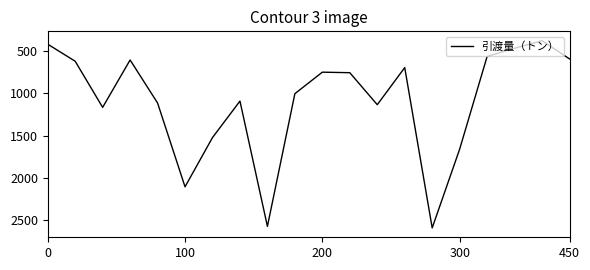

How many interior local valleys (lower than both neighbors) does the data have?

5